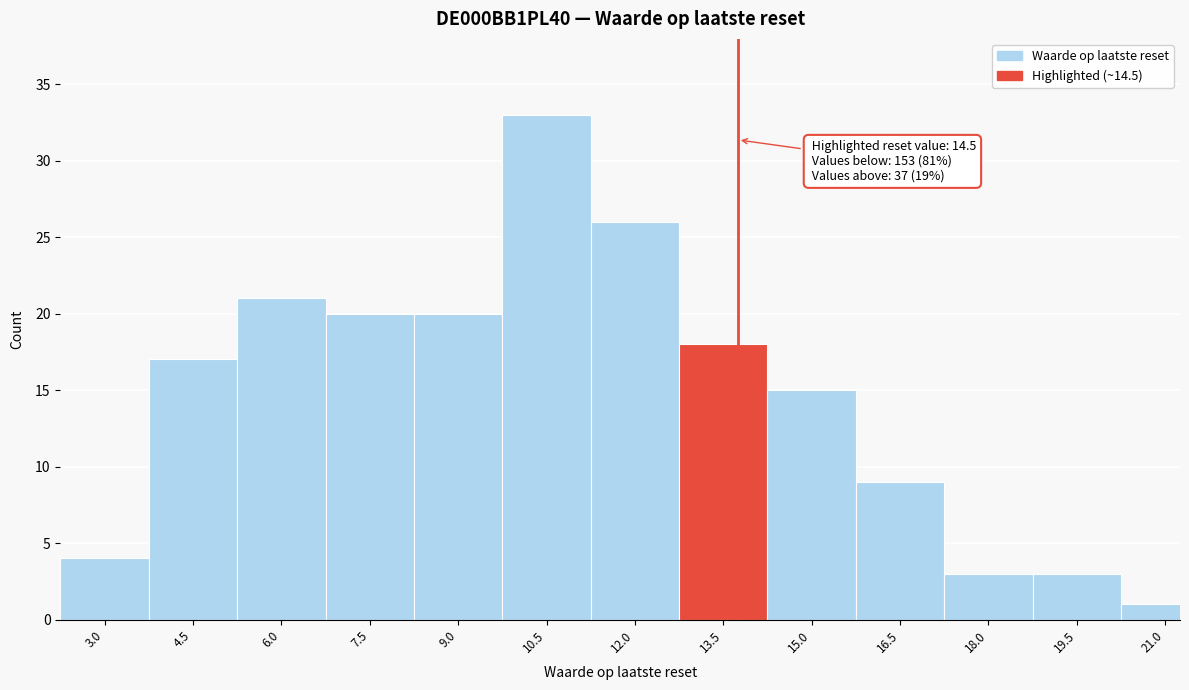

Reading left to right, list all the values displayed in this chart.

4	17	21	20	20	33	26	18	15	9	3	3	1